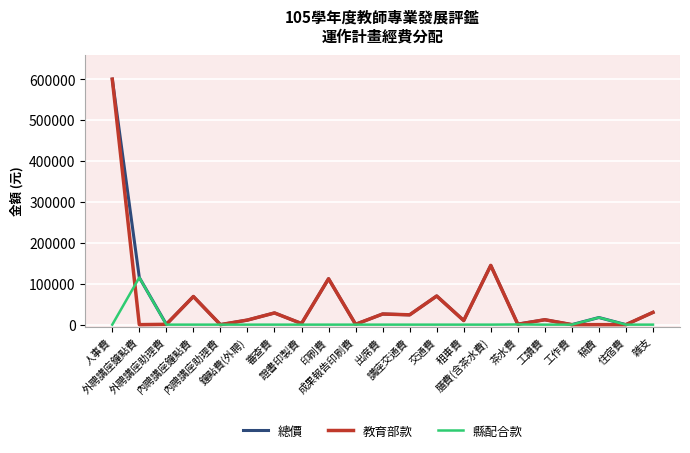

At which label does 總價 first exceed 17400?

人事費